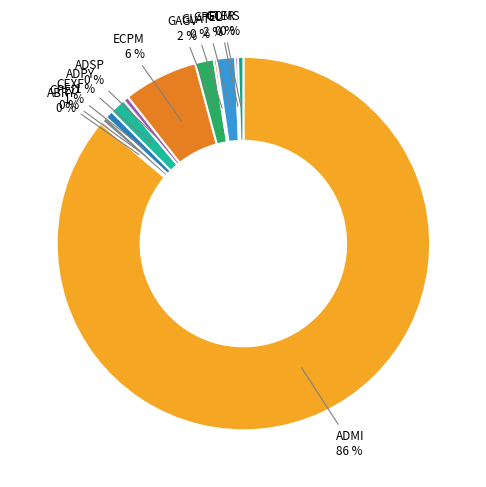

Is ADMI the majority of the pie?

Yes